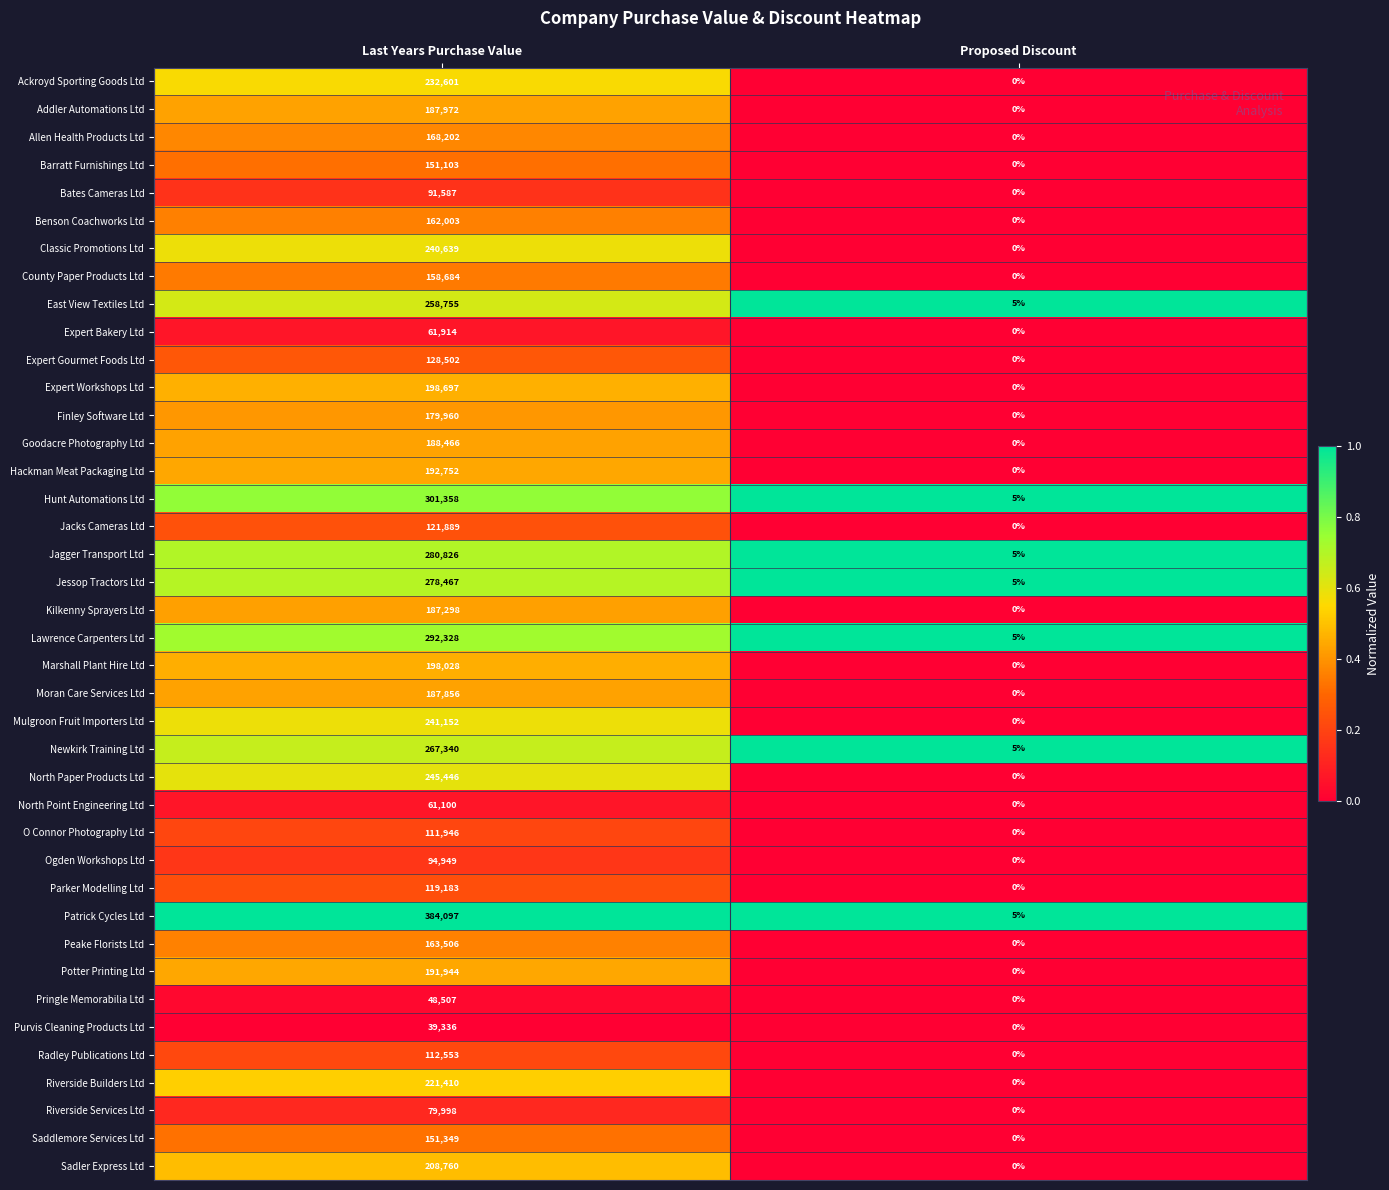

Count the number of data series in this chart.

40